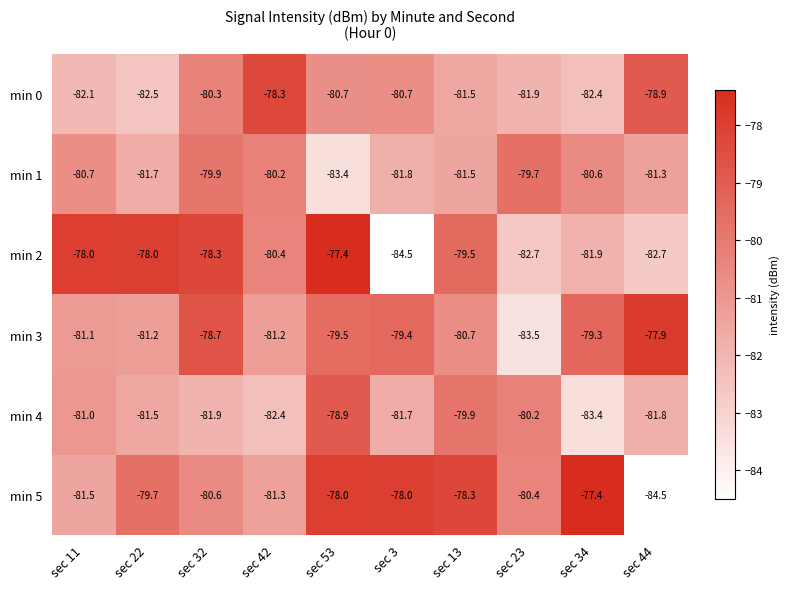

What is the sum of the min 2 values at sec 32 and sec 53?

-155.7